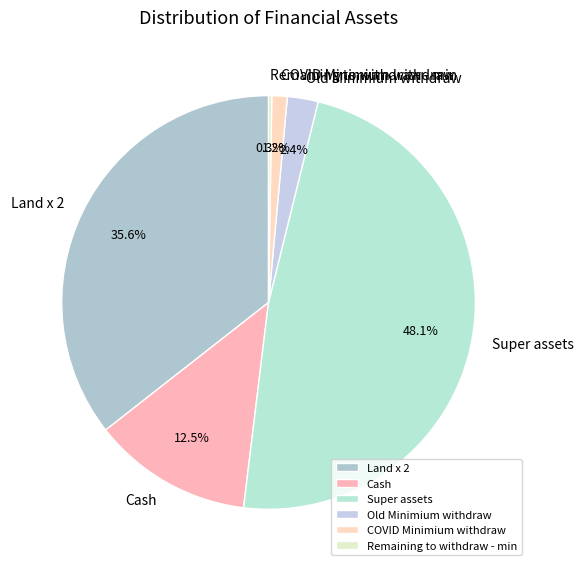

To the nearest percent, what percentage of the pie is Land x 2?

36%